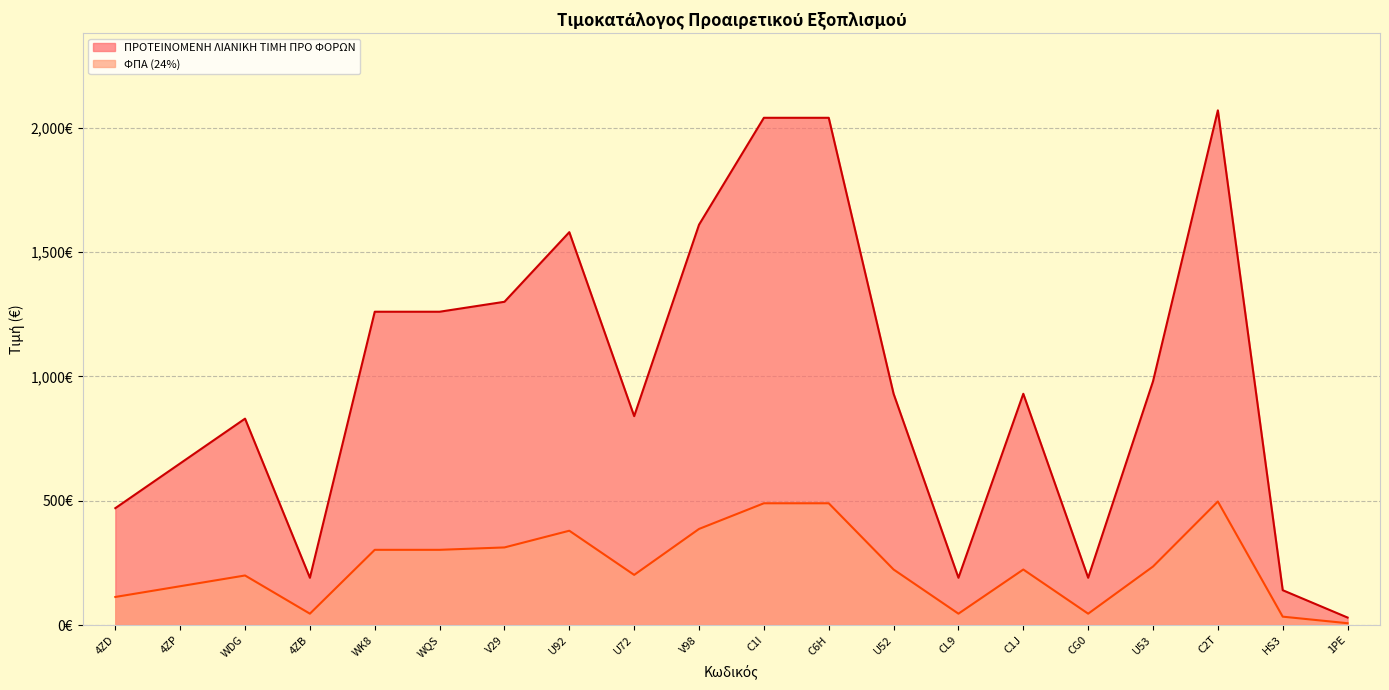

How many interior local peaks does the ΠΡΟΤΕΙΝΟΜΕΝΗ ΛΙΑΝΙΚΗ ΤΙΜΗ ΠΡΟ ΦΟΡΩΝ series have?

4